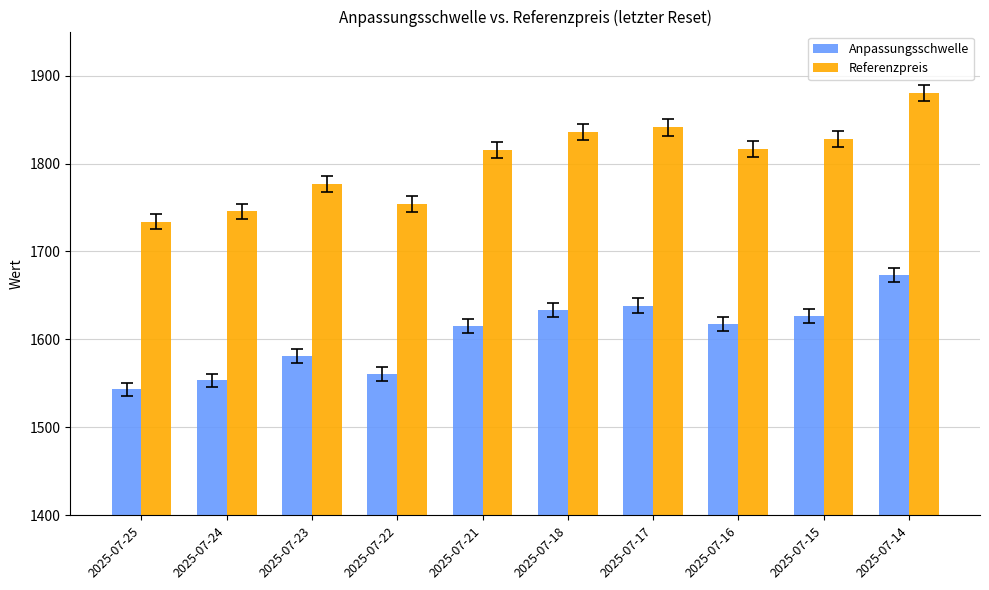

What is the difference between the Anpassungsschwelle values at 2025-07-14 and 2025-07-25?

129.9